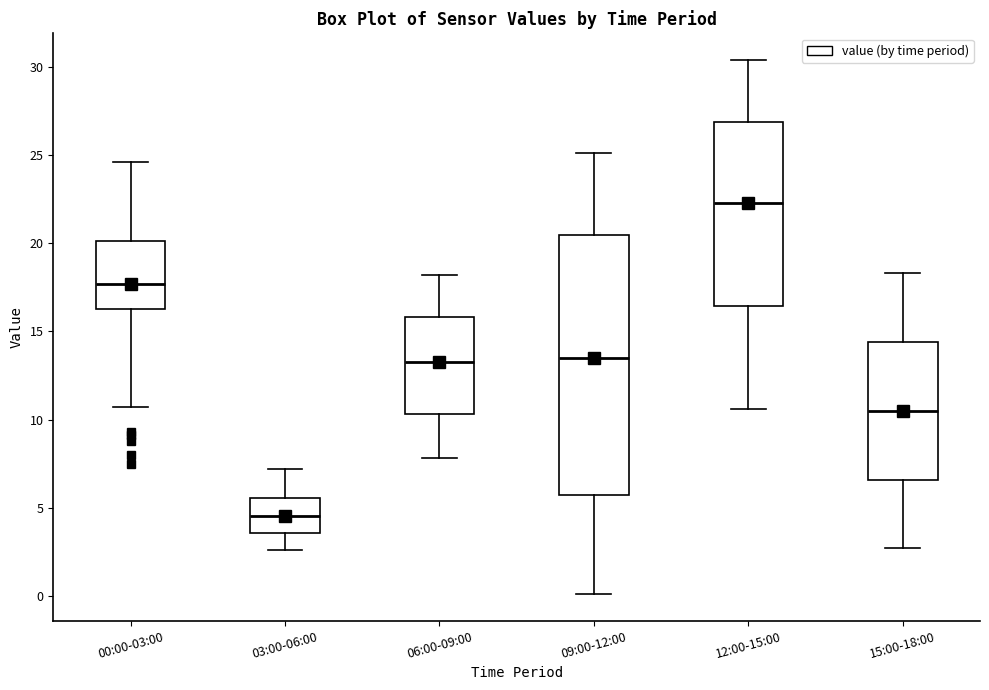

Which box has the highest median line?

12:00-15:00